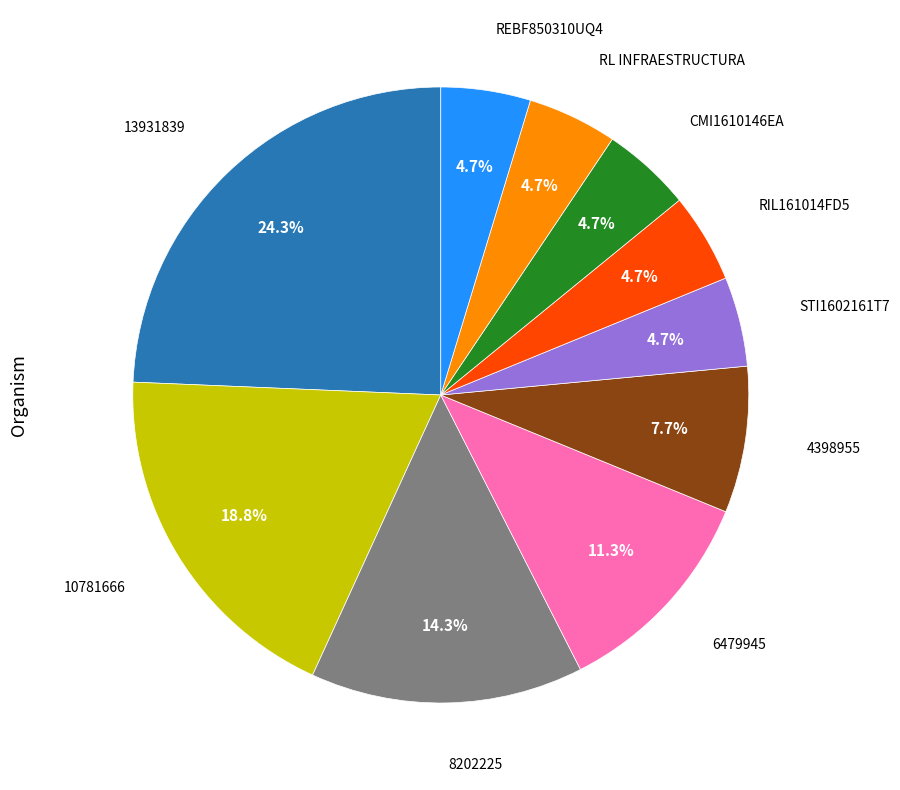

How many slices are in this pie chart?

10